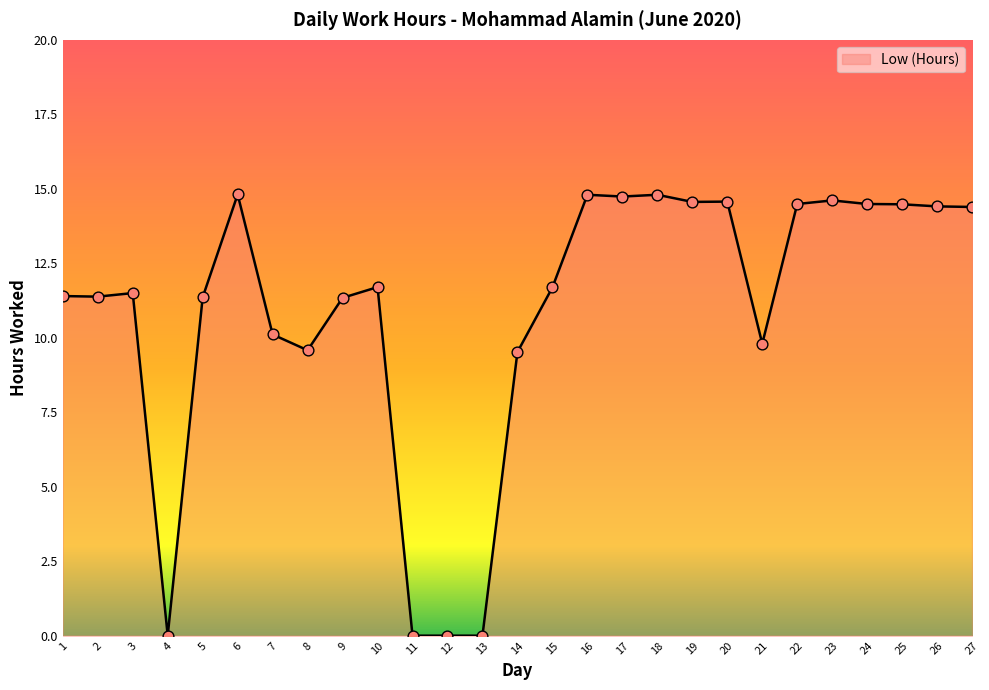

Approximately how many times larger is the value at 21 compared to 26?

0.7